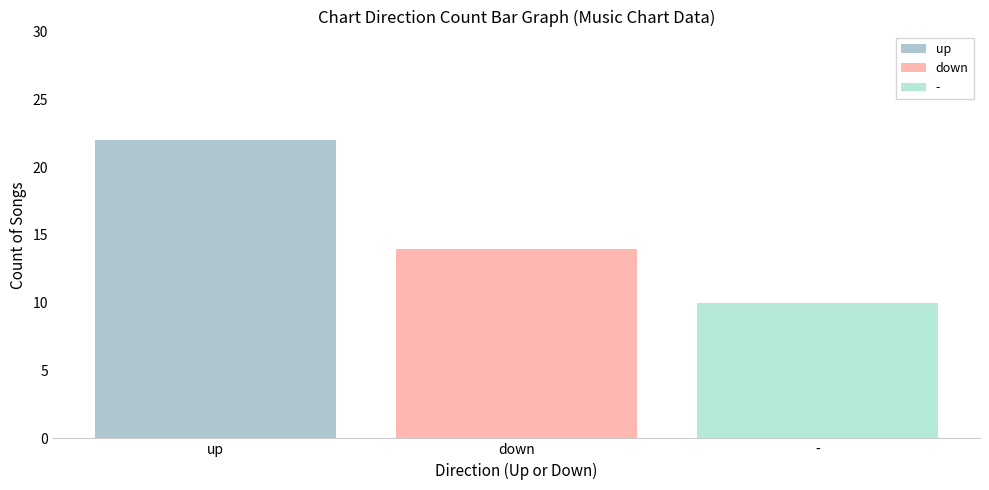

What is the minimum value shown in the chart?

10